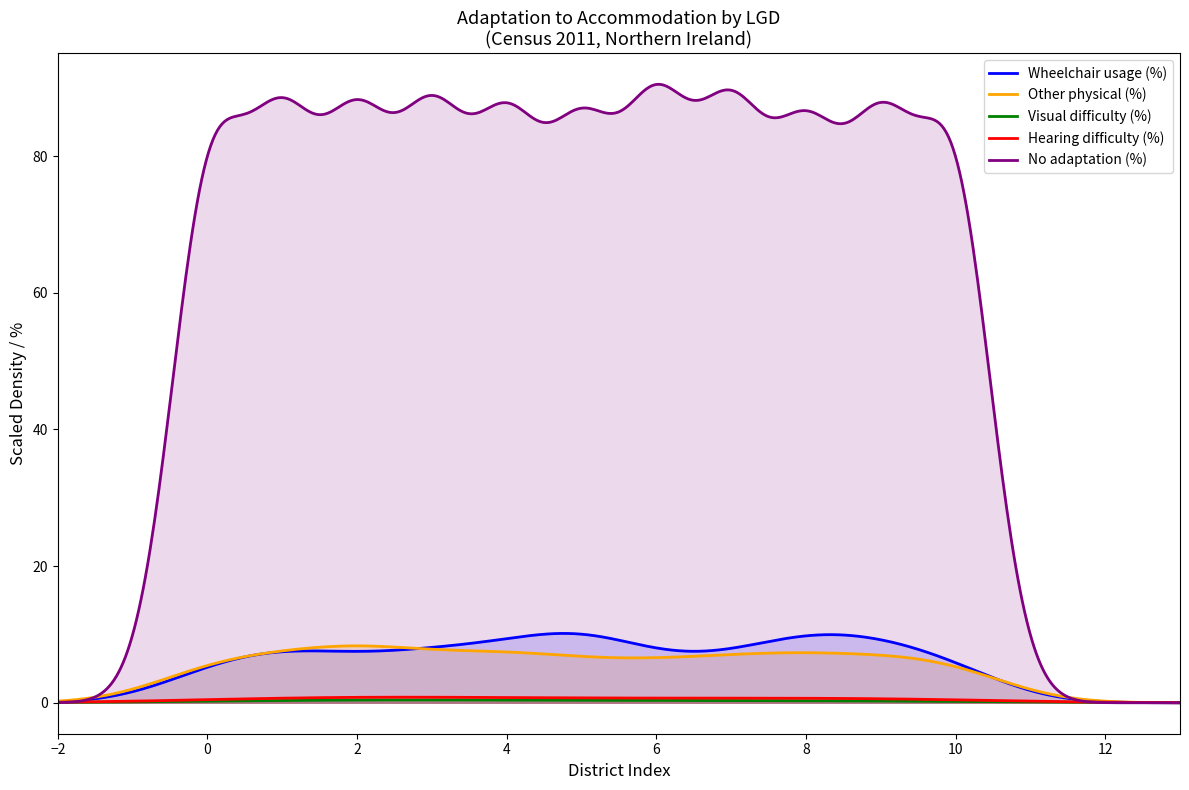

Which series has the largest total across all categories?

No adaptation (%)